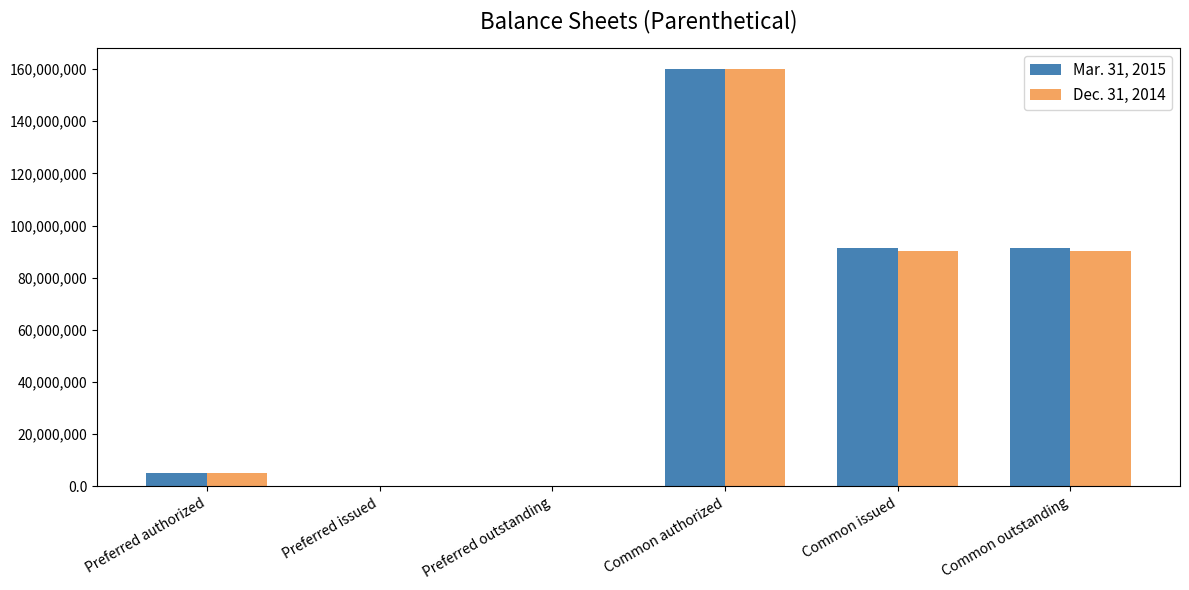

Which series changed the most between Preferred authorized and Common outstanding?

Mar. 31, 2015